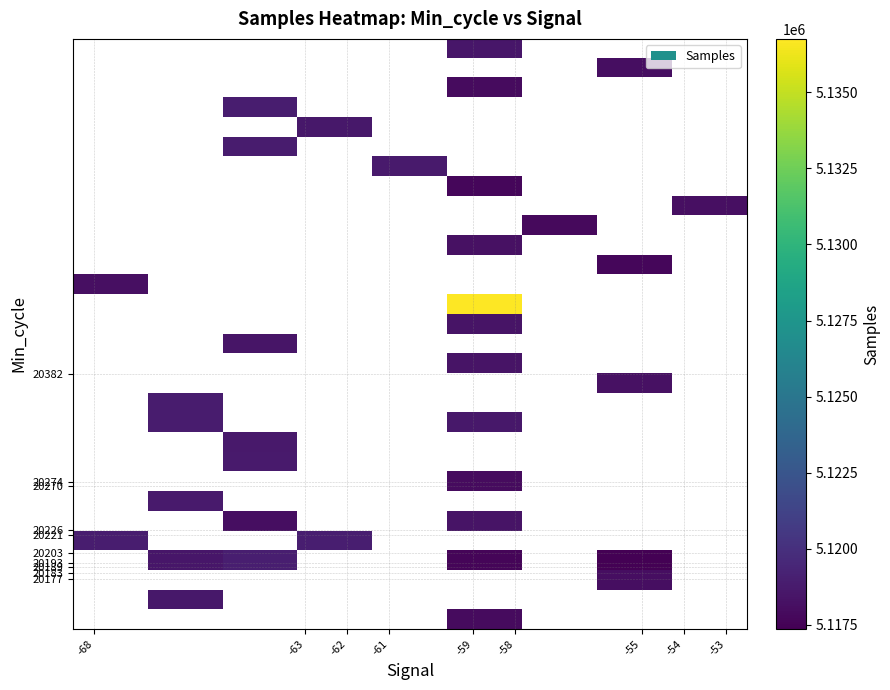

Where is Min_cycle_vals nearest to the value 20422?

27